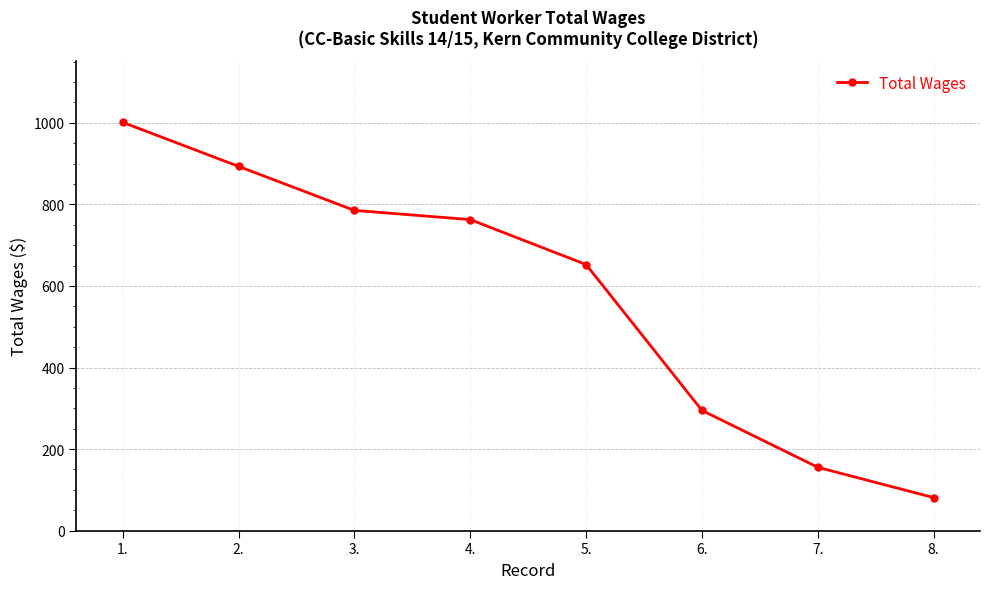

What is the sum of all values?

4626.0